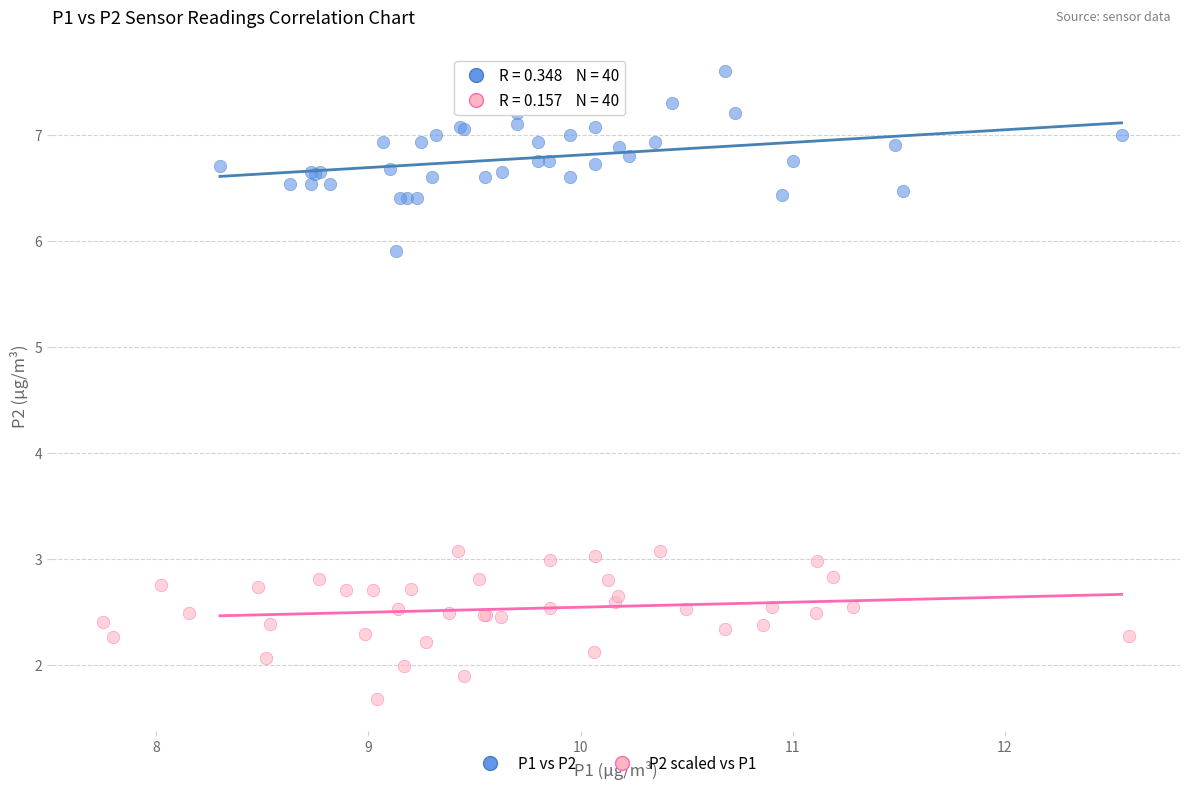

Which series has the largest Y range (max minus min)?

P1 vs P2